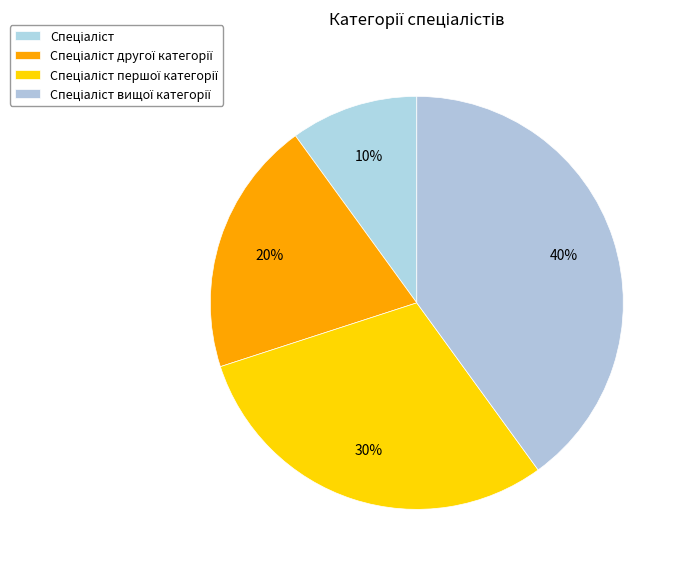

Count the number of slices in the pie.

4